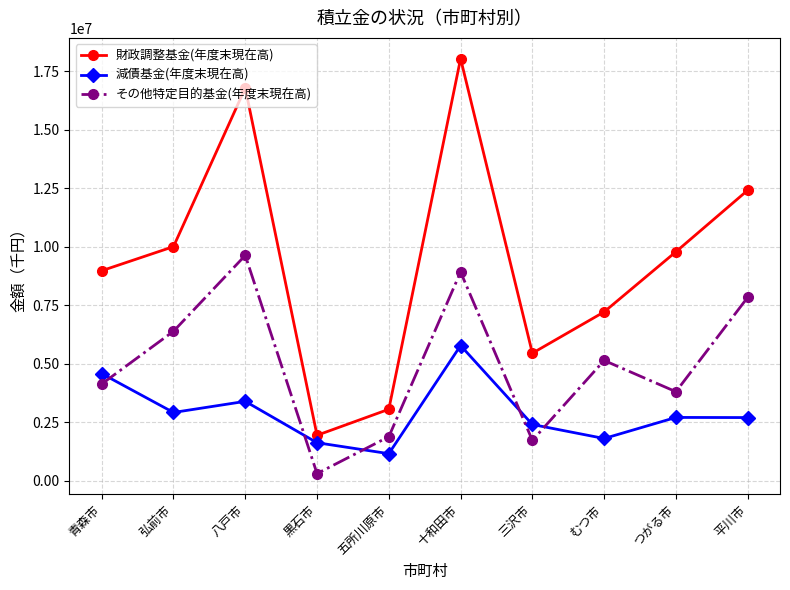

Is the value of 財政調整基金(年度末現在高) at 八戸市 greater than the value of 減債基金(年度末現在高) at 十和田市?

Yes